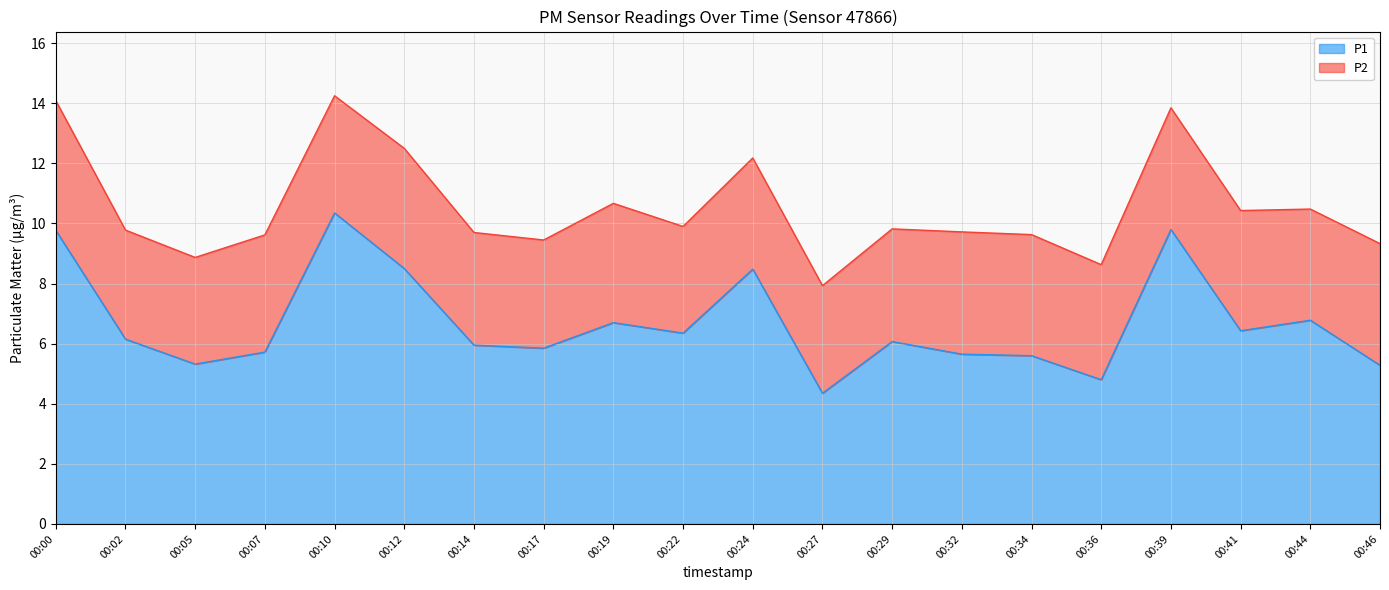

Rank the categories by value from lowest to highest.

00:27, 00:36, 00:46, 00:05, 00:34, 00:32, 00:07, 00:17, 00:14, 00:29, 00:02, 00:22, 00:41, 00:19, 00:44, 00:24, 00:12, 00:00, 00:39, 00:10